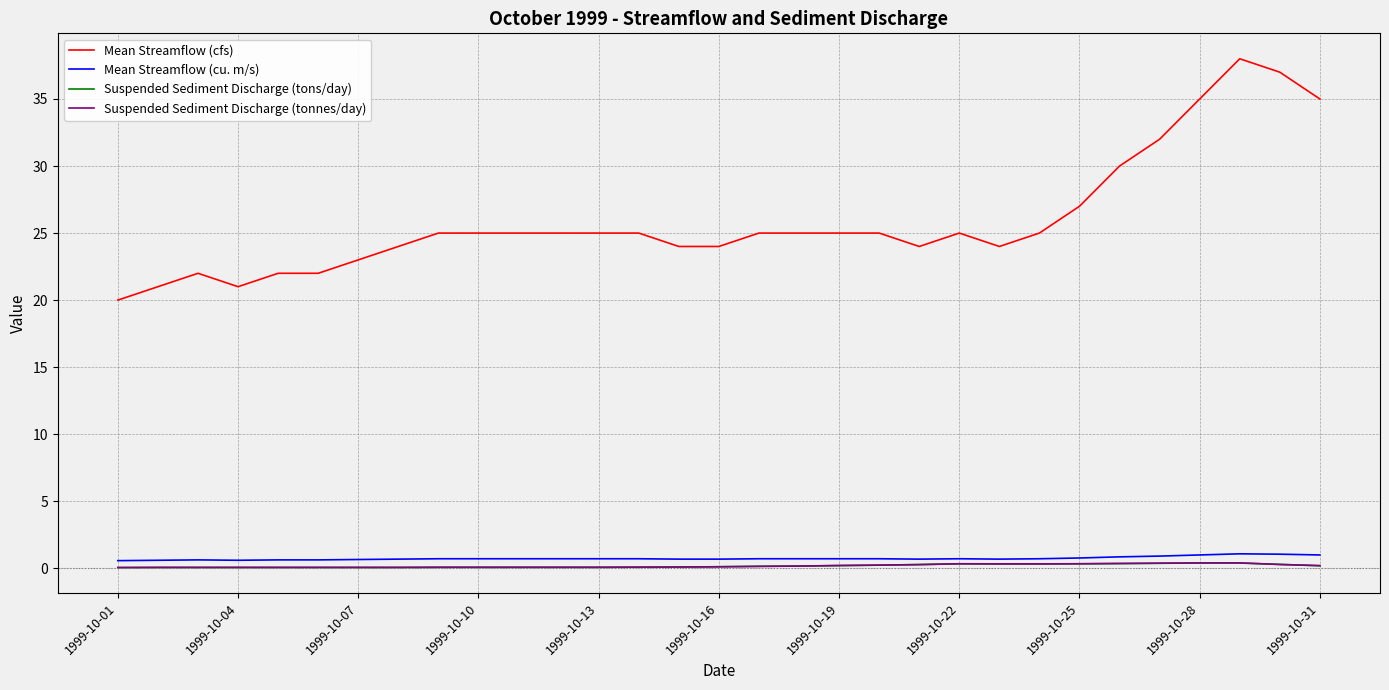

What is the difference between the maximum and minimum values in the Suspended Sediment Discharge (tonnes/day) series?

0.3